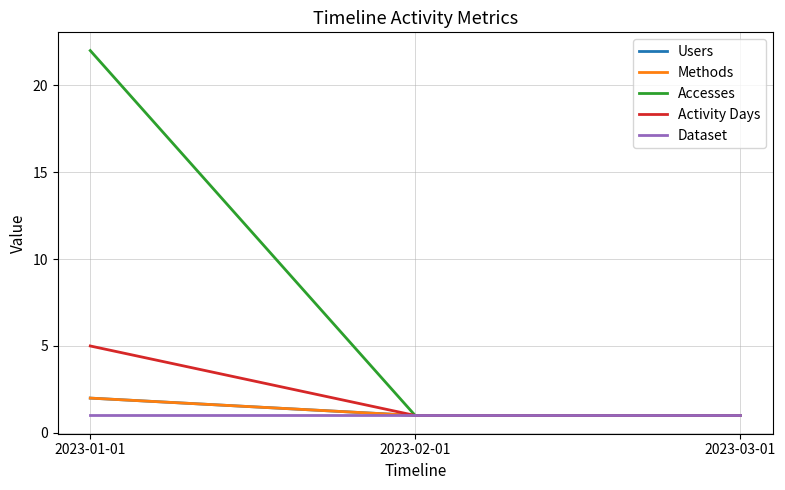

Reading right to left, what are all the values shown in this chart?

Users: 1	1	2
Methods: 1	1	2
Accesses: 1	1	22
Activity Days: 1	1	5
Dataset: 1	1	1